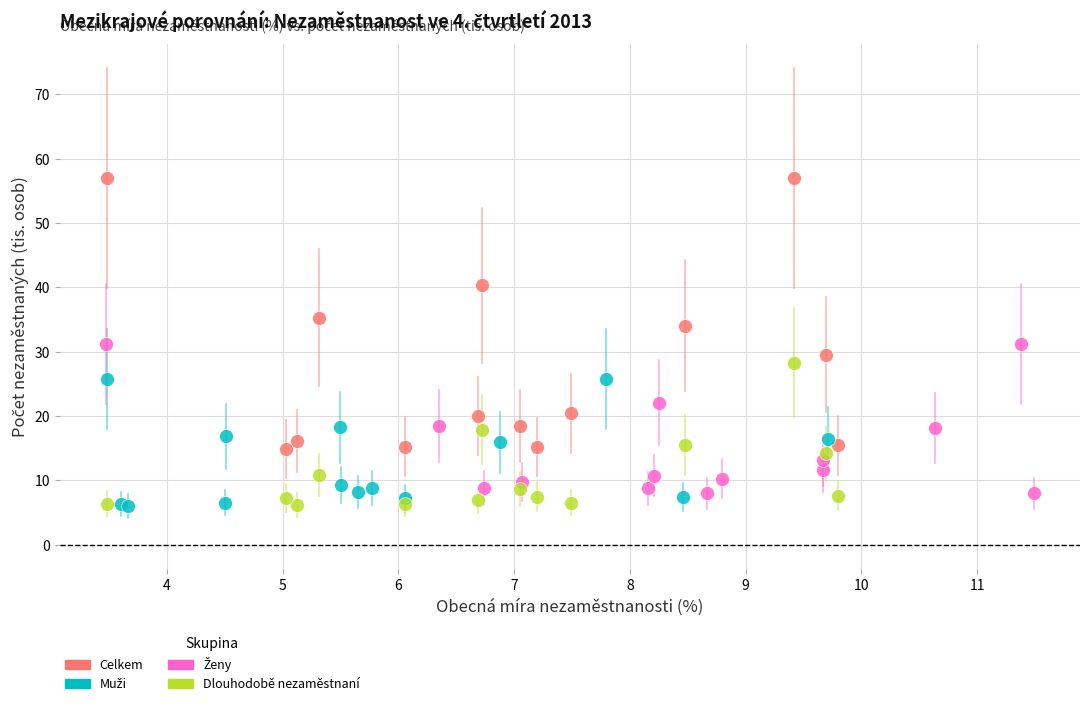

Which series reaches the maximum Y coordinate?

Celkem